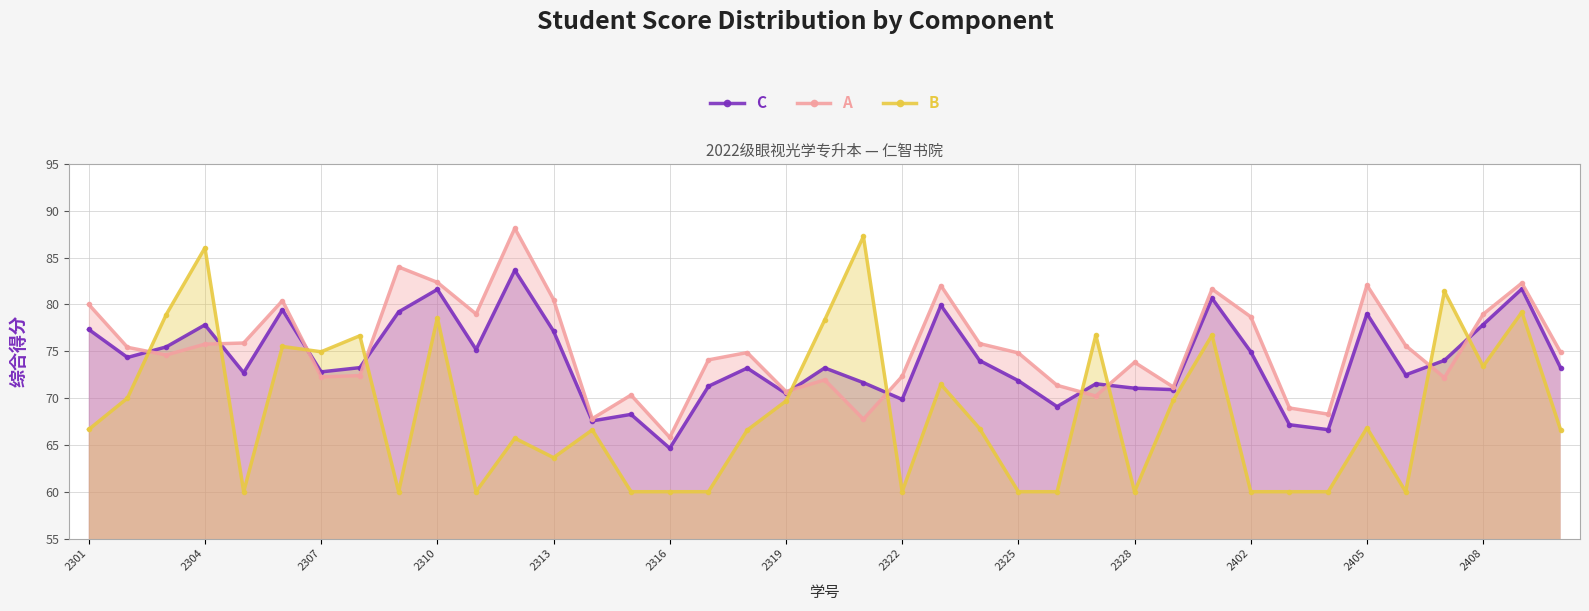

How many lines are shown in the chart?

3